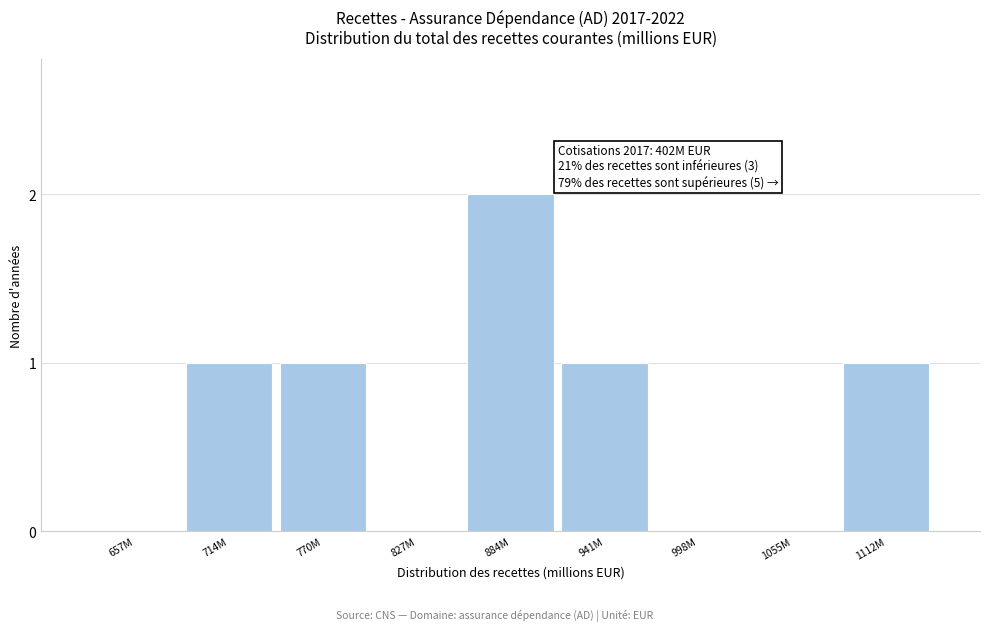

Reading left to right, extract all data points from this chart.

657M=0	714M=1	770M=1	827M=0	884M=2	941M=1	998M=0	1055M=0	1112M=1